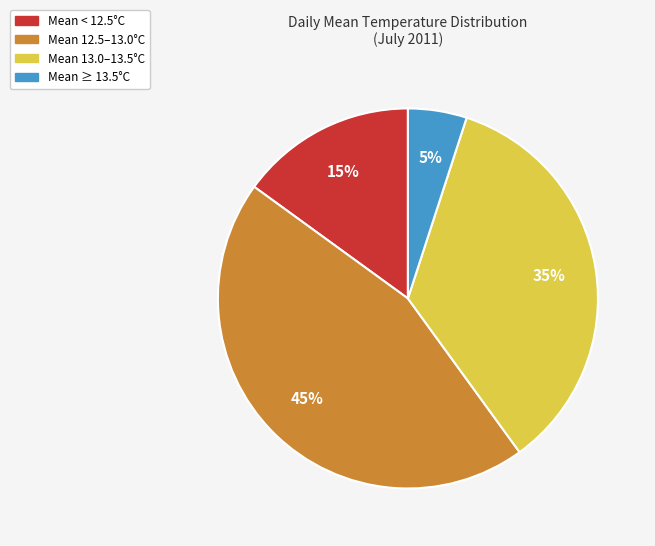

Is there a majority slice in this chart?

No